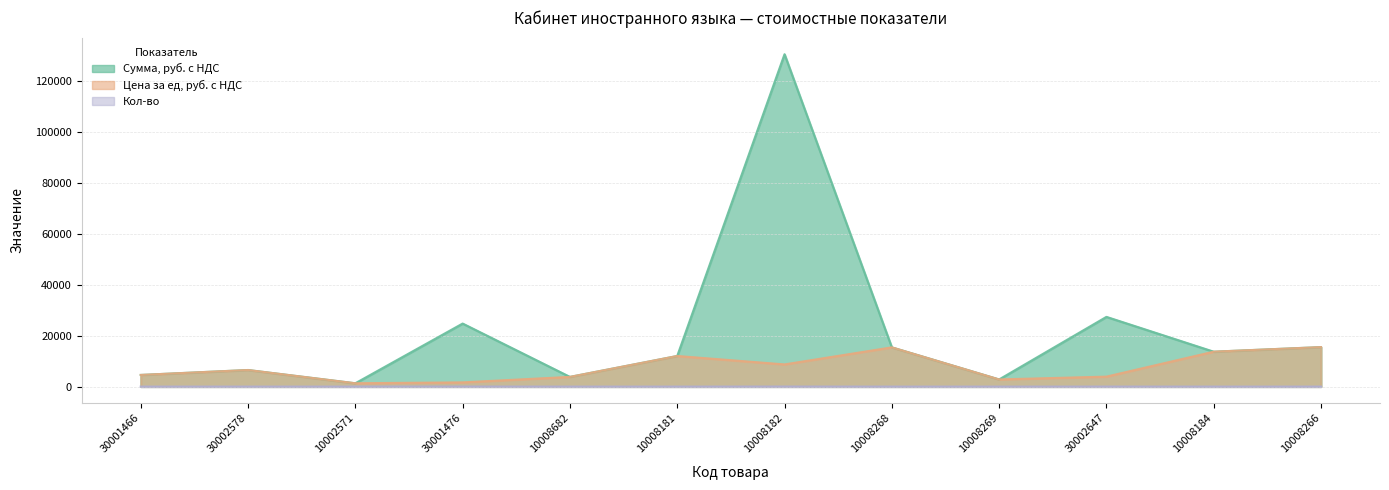

What is the sum of the Сумма, руб. с НДС values at 30002647 and 10002571?

28670